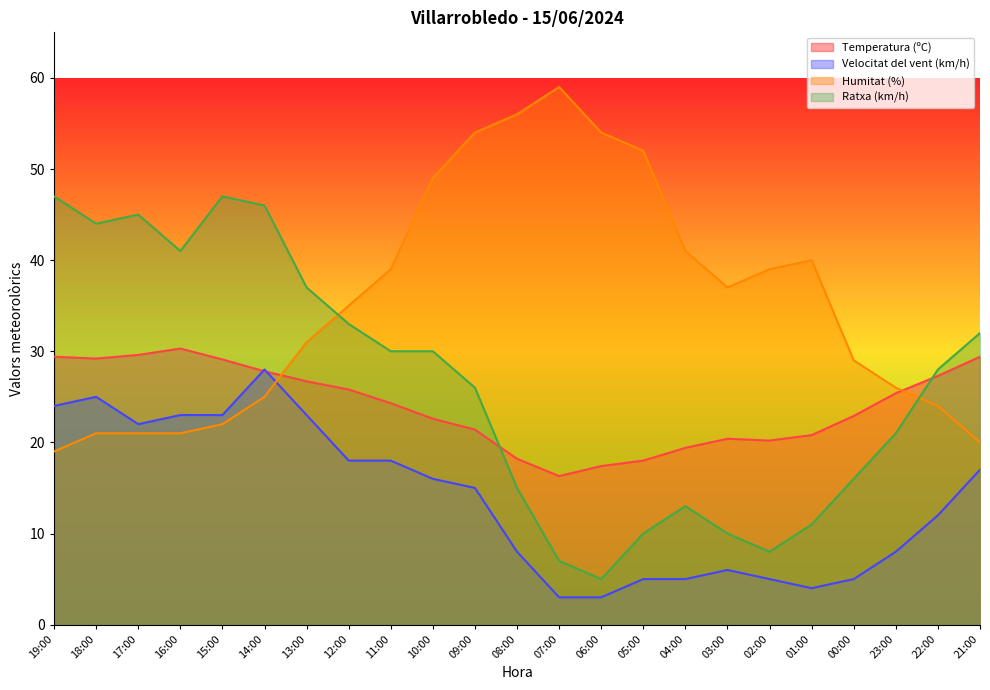

At how many categories does at least one series exceed 32?

19